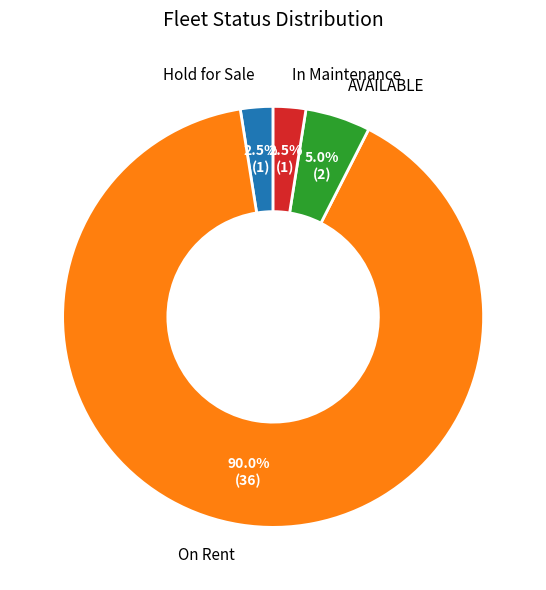

Is there any slice that represents more than half of the pie?

Yes